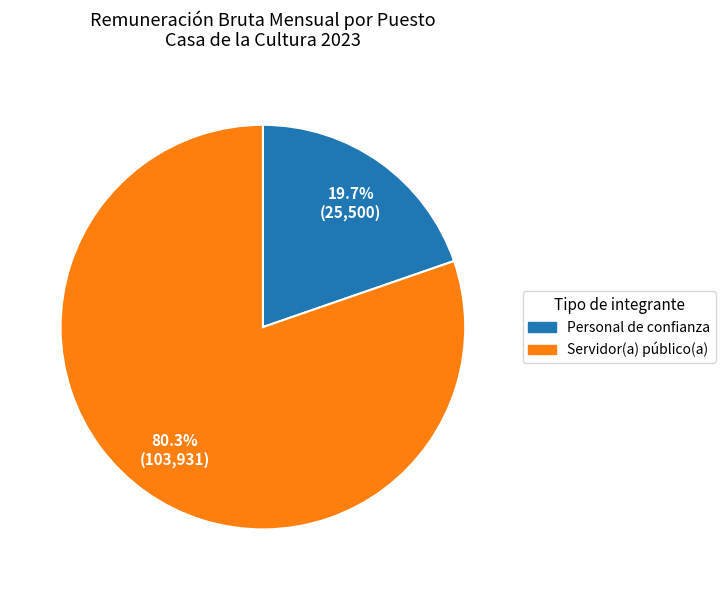

Does any single category account for the majority?

Yes